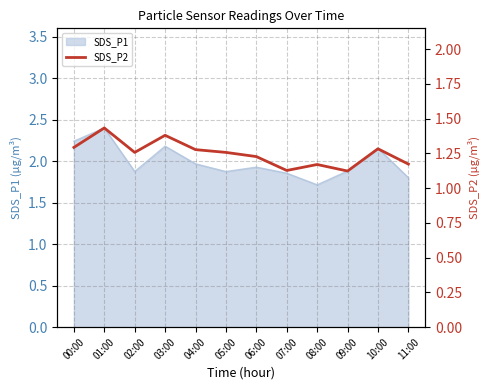

How many lines are shown in the chart?

1